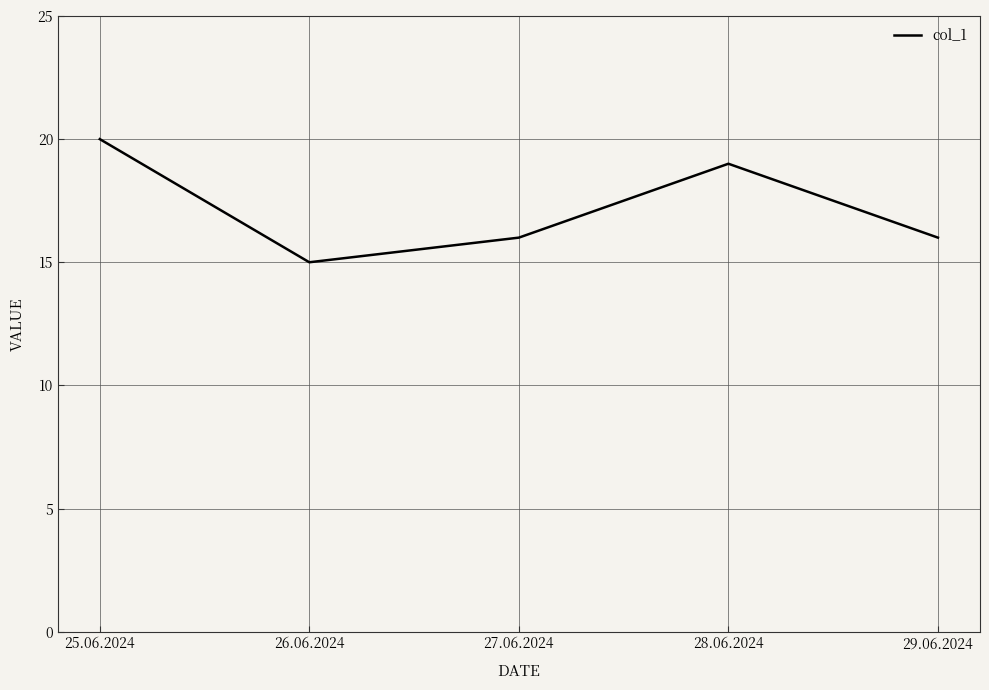

Between 29.06.2024 and 26.06.2024, which is larger?

29.06.2024